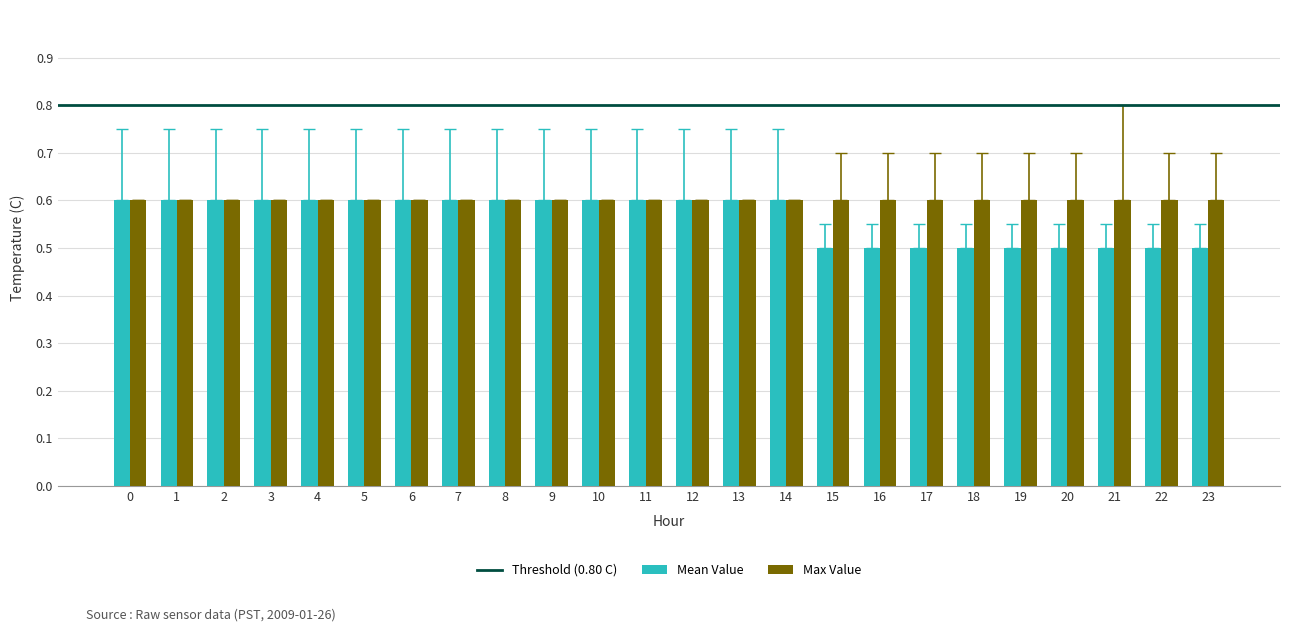

What is the minimum value for Mean Value?

0.5